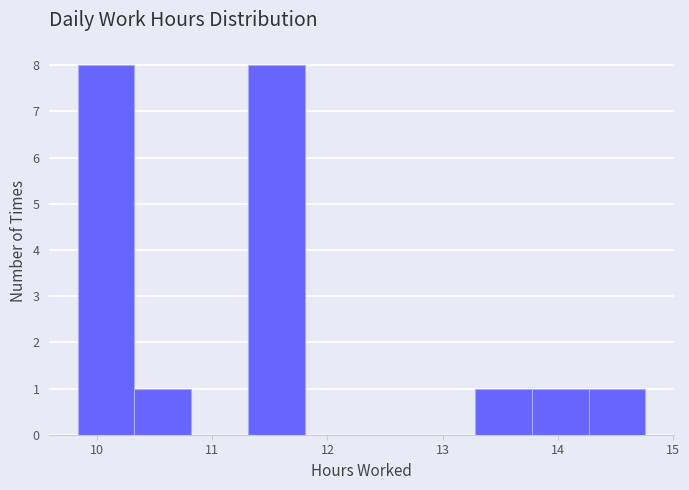

Reading left to right, transcribe this chart: for each bar, give the range it covers on the x-axis and its height. Neither the bar edges nor the heights are printed on the chart, so give them approximately, as read against the axes.

9.8 to 10.3: 8
10.3 to 10.8: 1
10.8 to 11.3: 0
11.3 to 11.8: 8
11.8 to 12.3: 0
12.3 to 12.8: 0
12.8 to 13.3: 0
13.3 to 13.8: 1
13.8 to 14.3: 1
14.3 to 14.8: 1